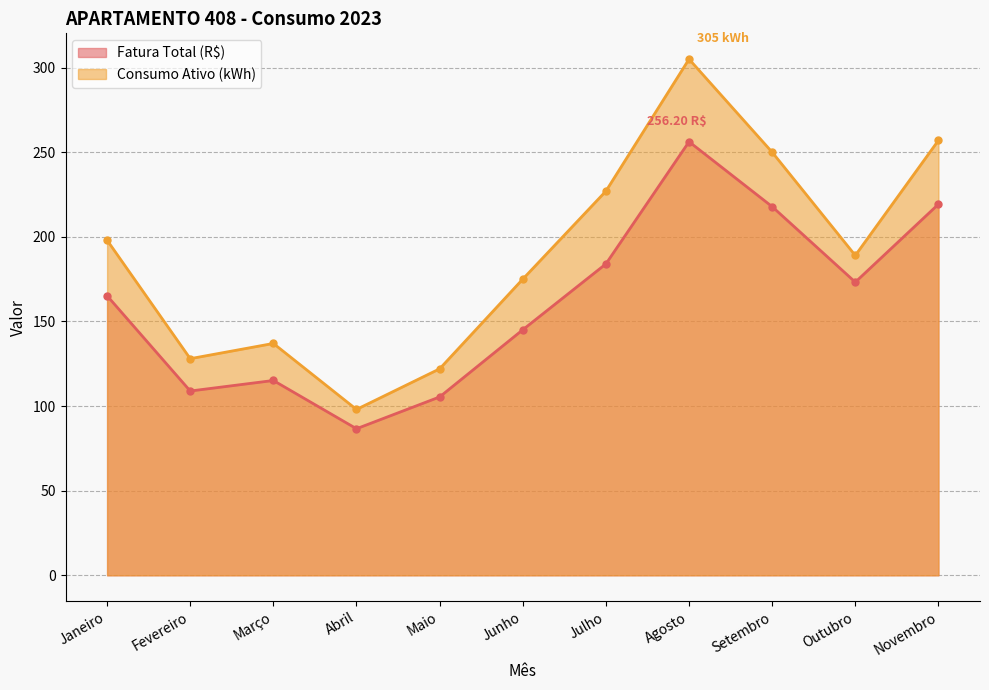

What is the label of the 9th point from the right?

Março